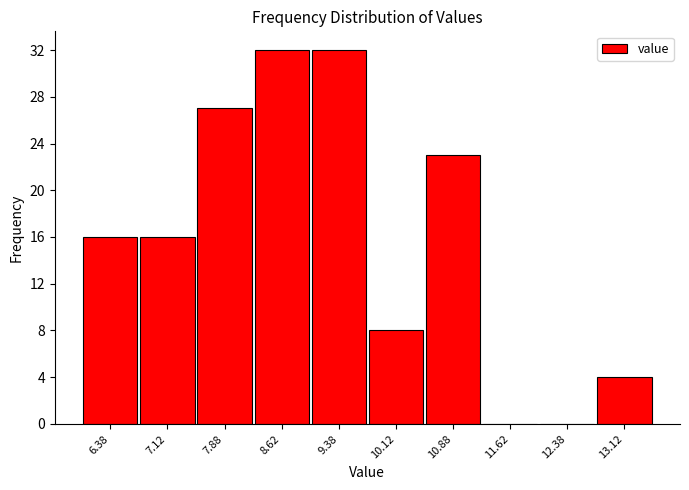

What is the height of the bar covering 12.75 to 13.50 on the x-axis? Neither the bar edges nor the heights are printed on the chart, so give them approximately, as read against the axes.

4